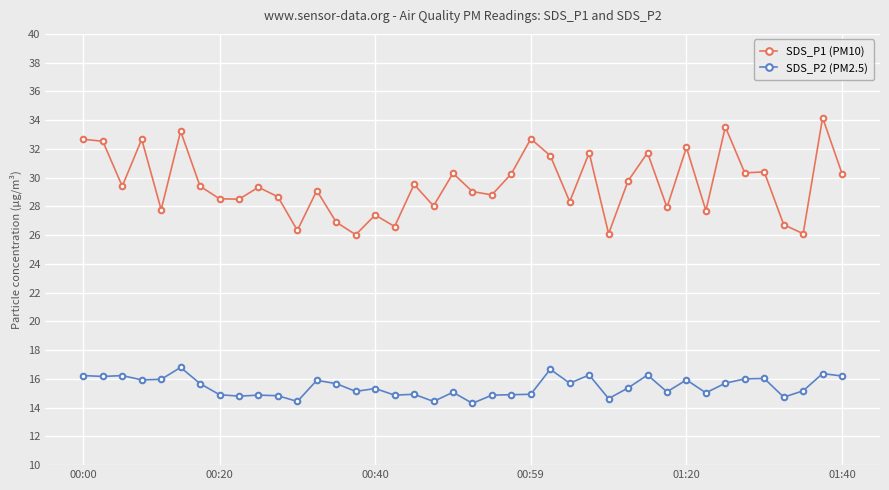

What is the difference between the maximum and second lowest values in the SDS_P1 (PM10) series?

8.1